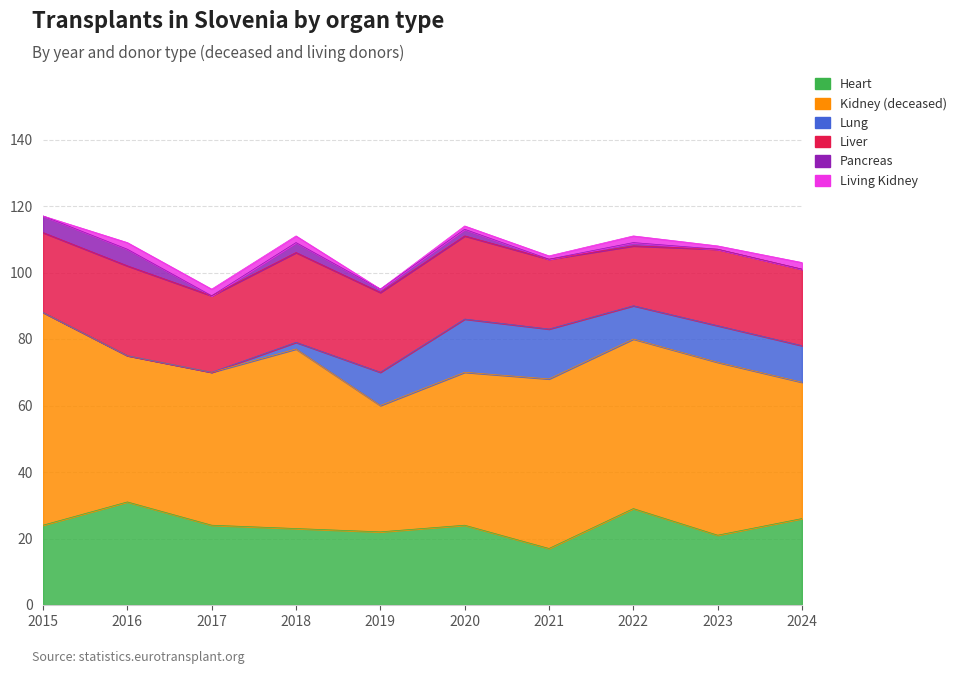

The Lung series shows 10 at 2022. True or false?

True